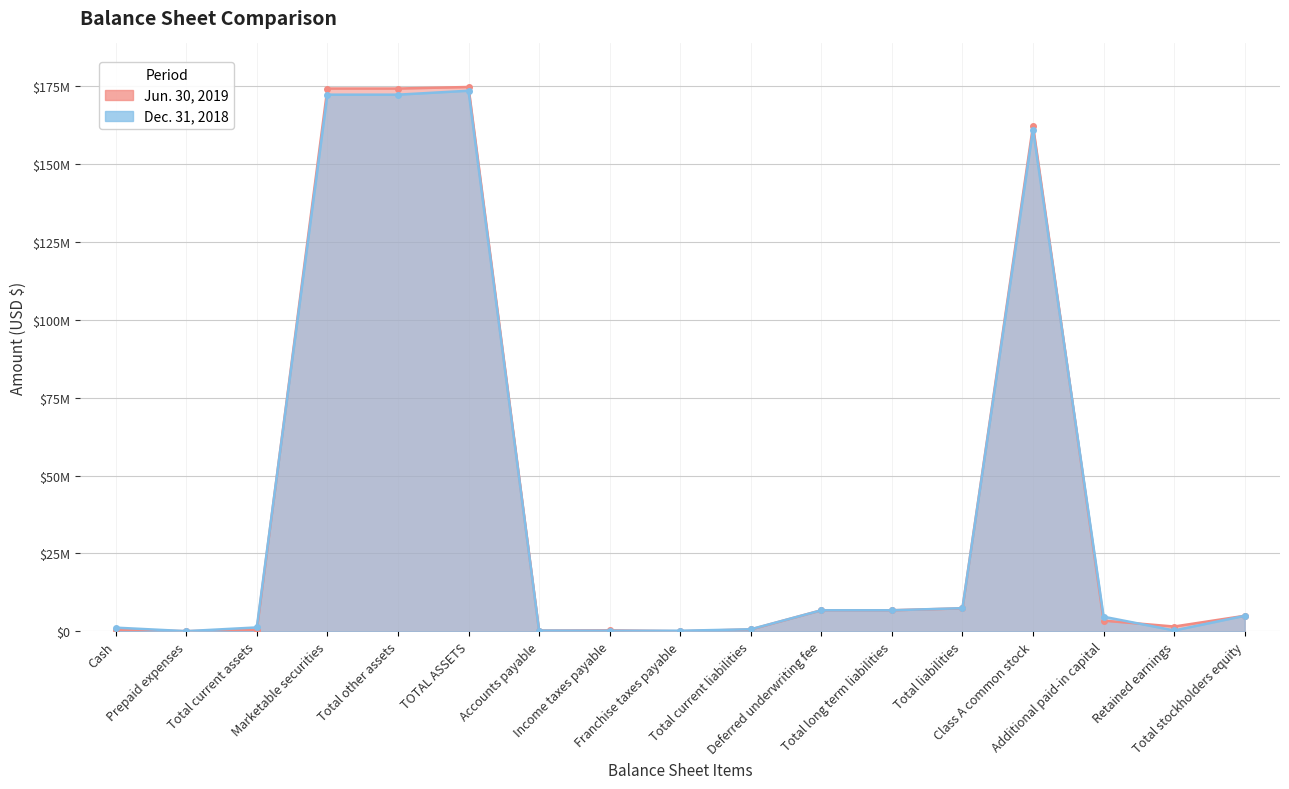

Which label corresponds to the largest value in the chart?

TOTAL ASSETS